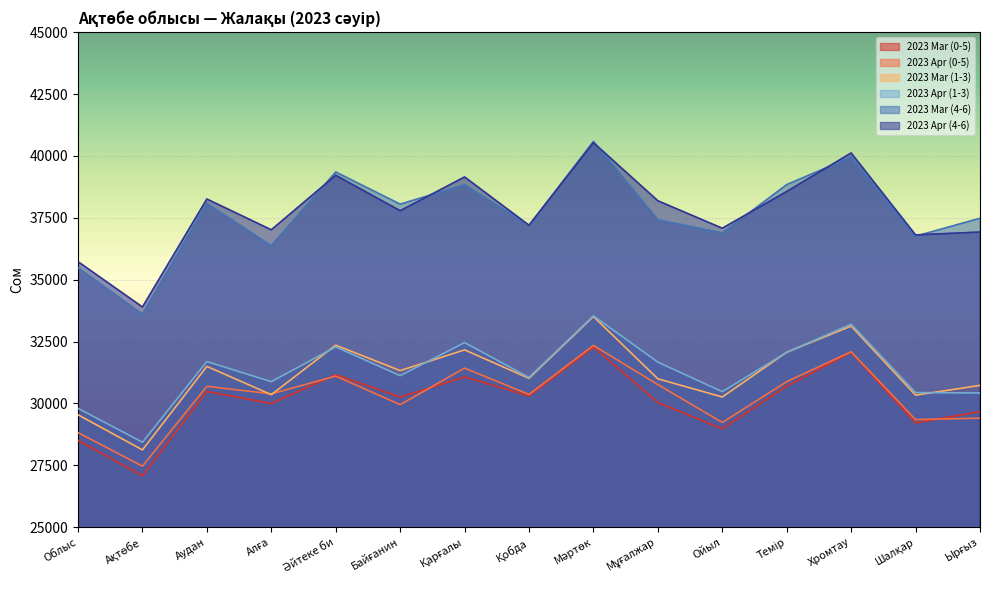

What is the average value of the 2023 Apr (1-3) series?

31303